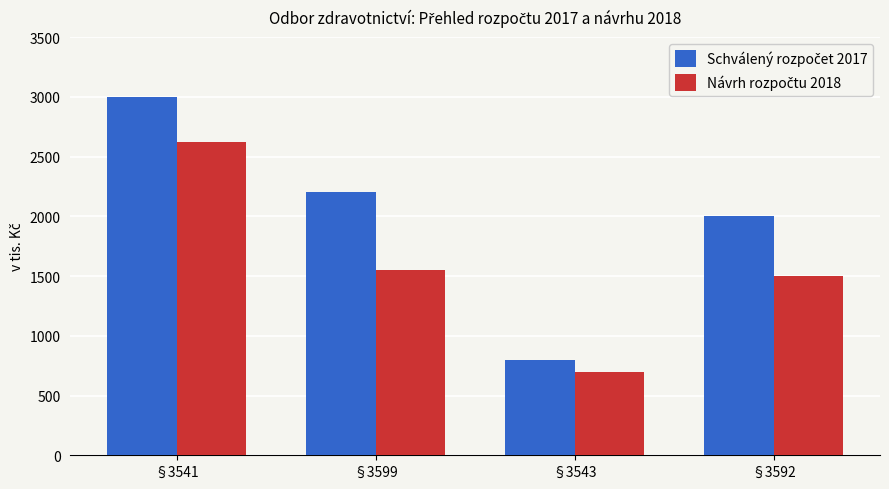

At which category does the chart reach its peak across all series?

§3541